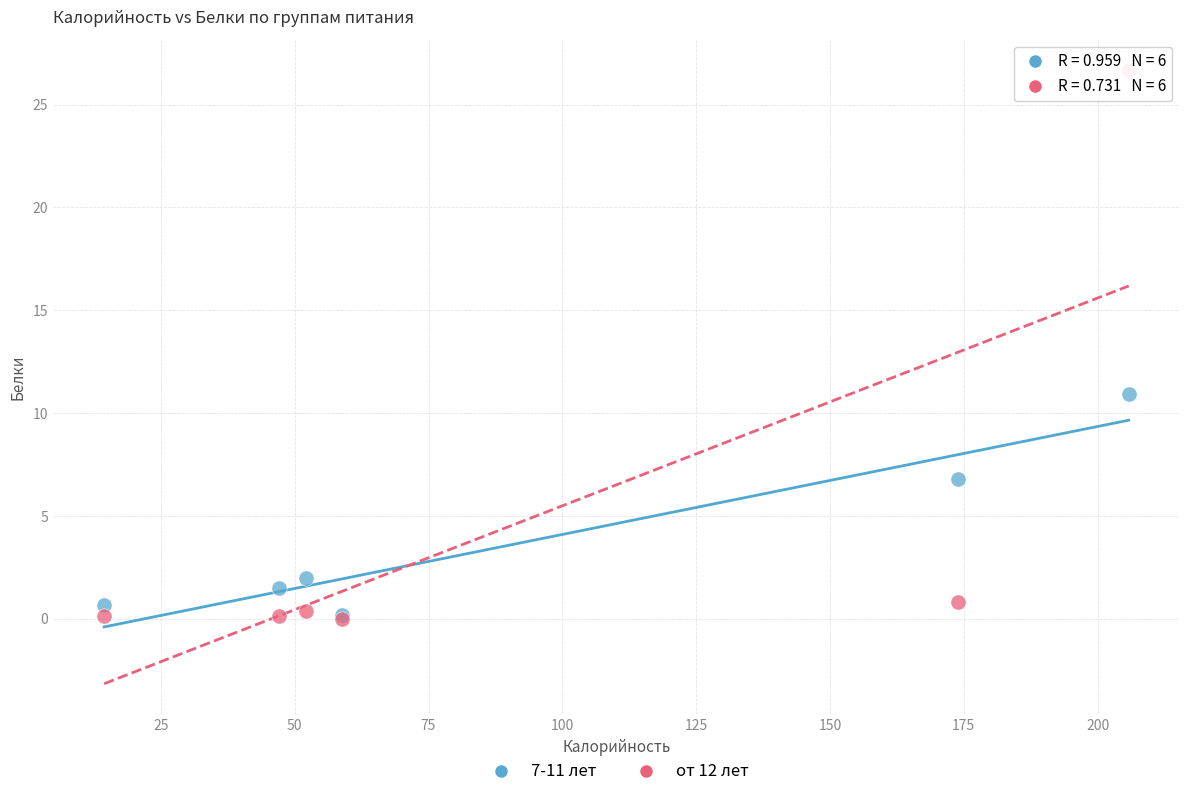

Across all series, what Y value is closest to 13?

10.9